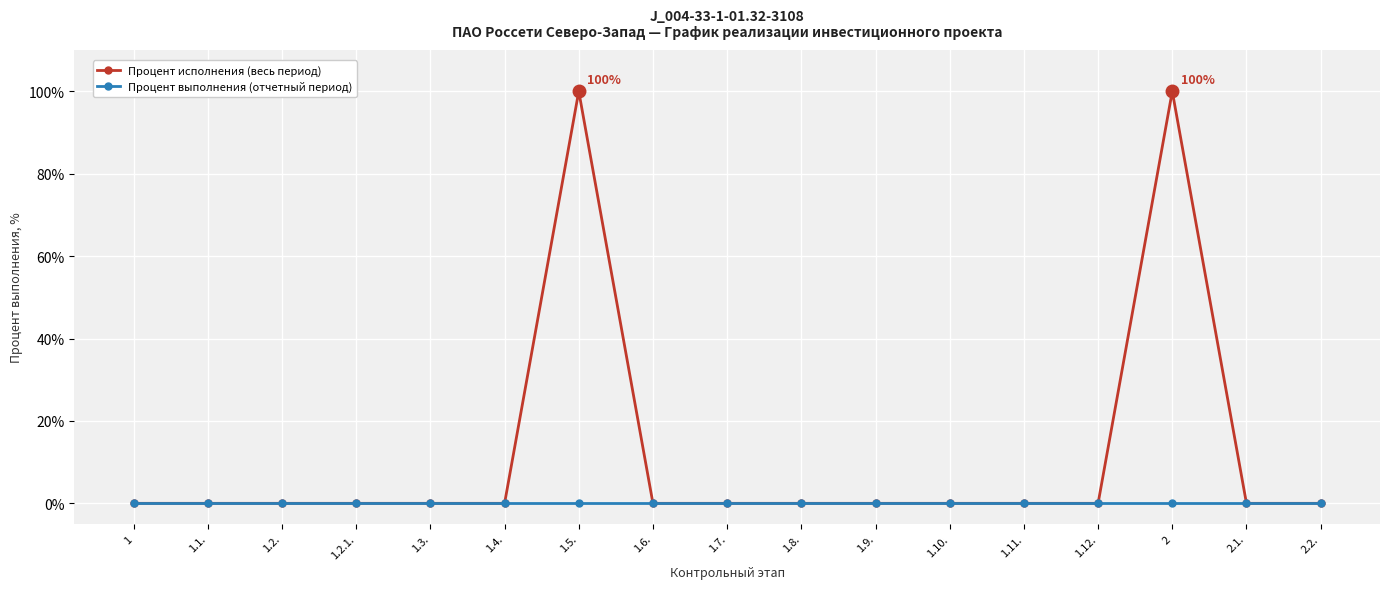

Does the chart display data point markers on the line(s)?

Yes